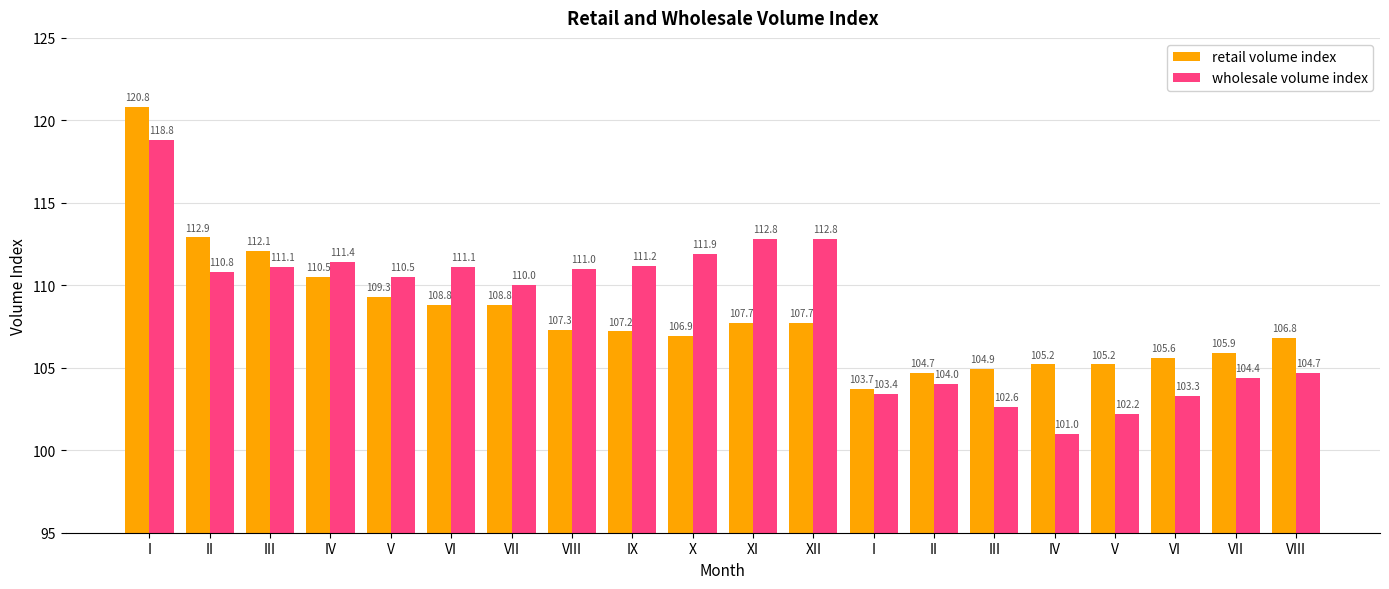

How many groups of bars are there?

20